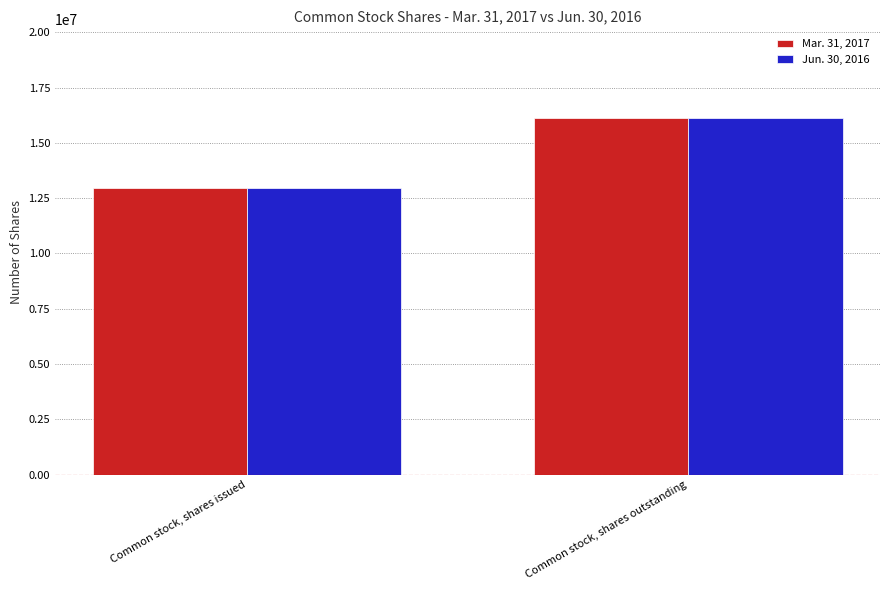

At which category does the chart reach its peak across all series?

Common stock, shares outstanding